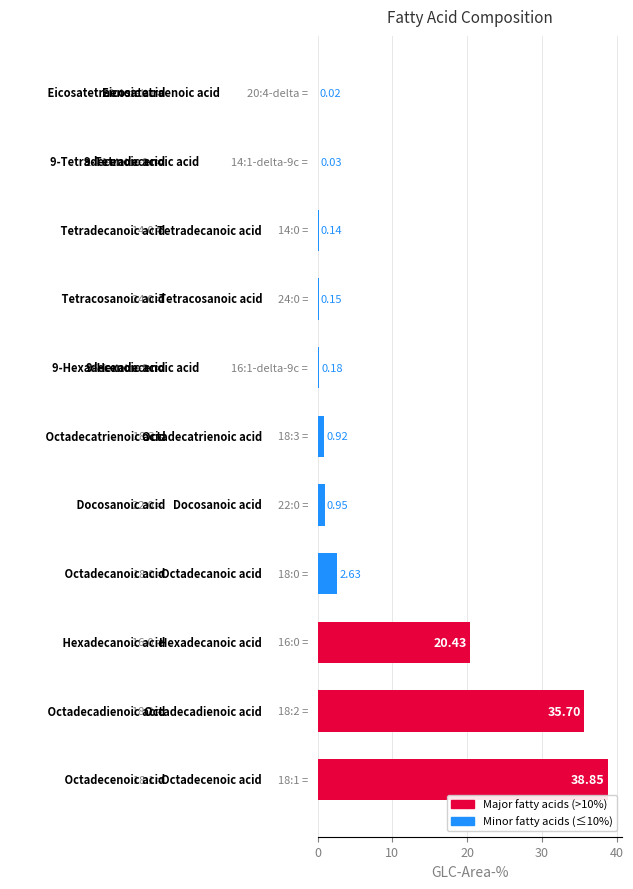

What is the sum of all values?

100.0